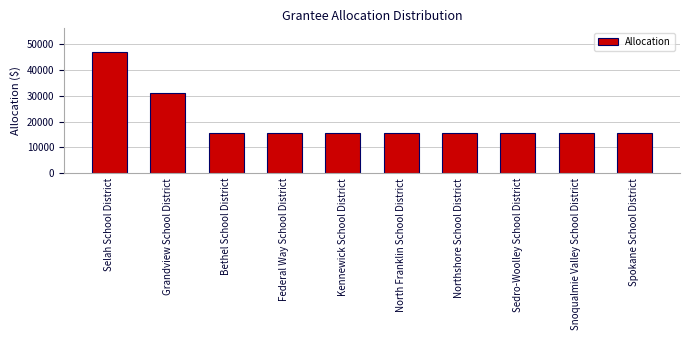

What position from the right is Kennewick School District?

6